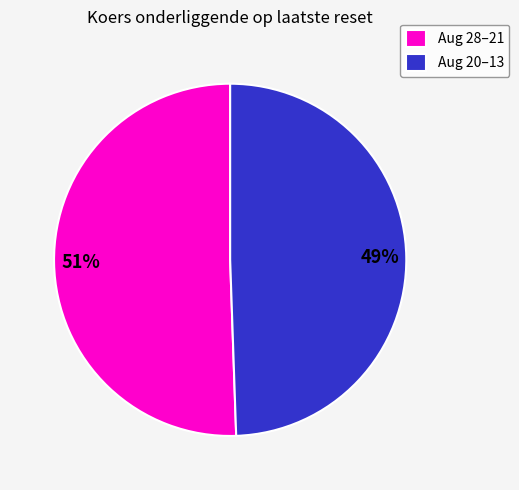

What percentage is the Aug 28–21 slice, to the nearest percent?

51%